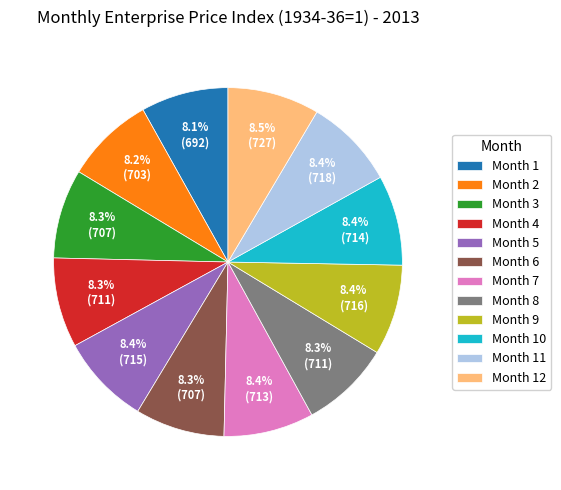

Does Month 12 account for over 50% of the chart?

No